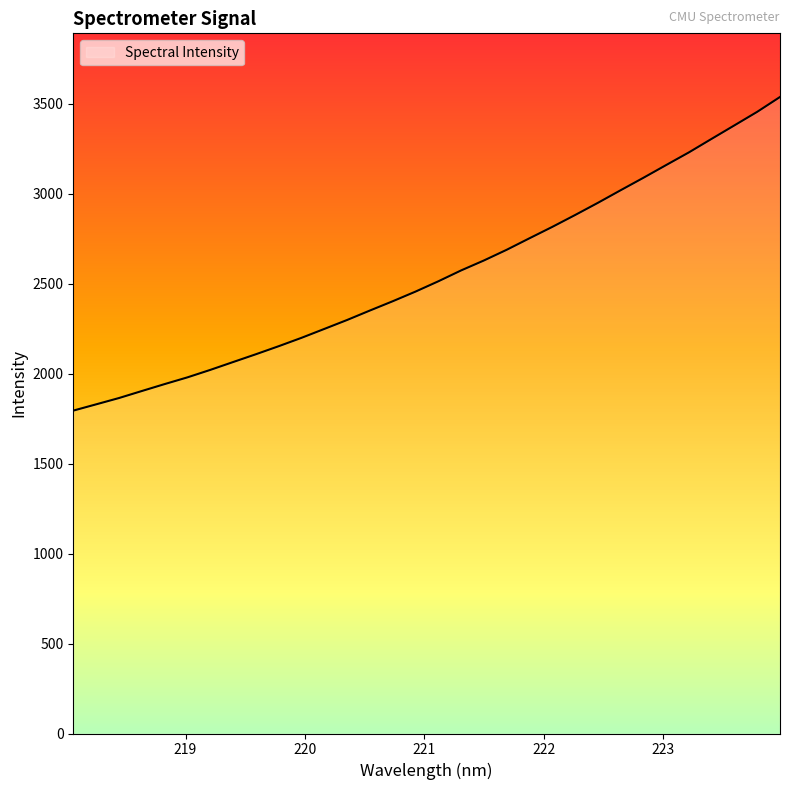

What is the smallest value displayed?

1794.8